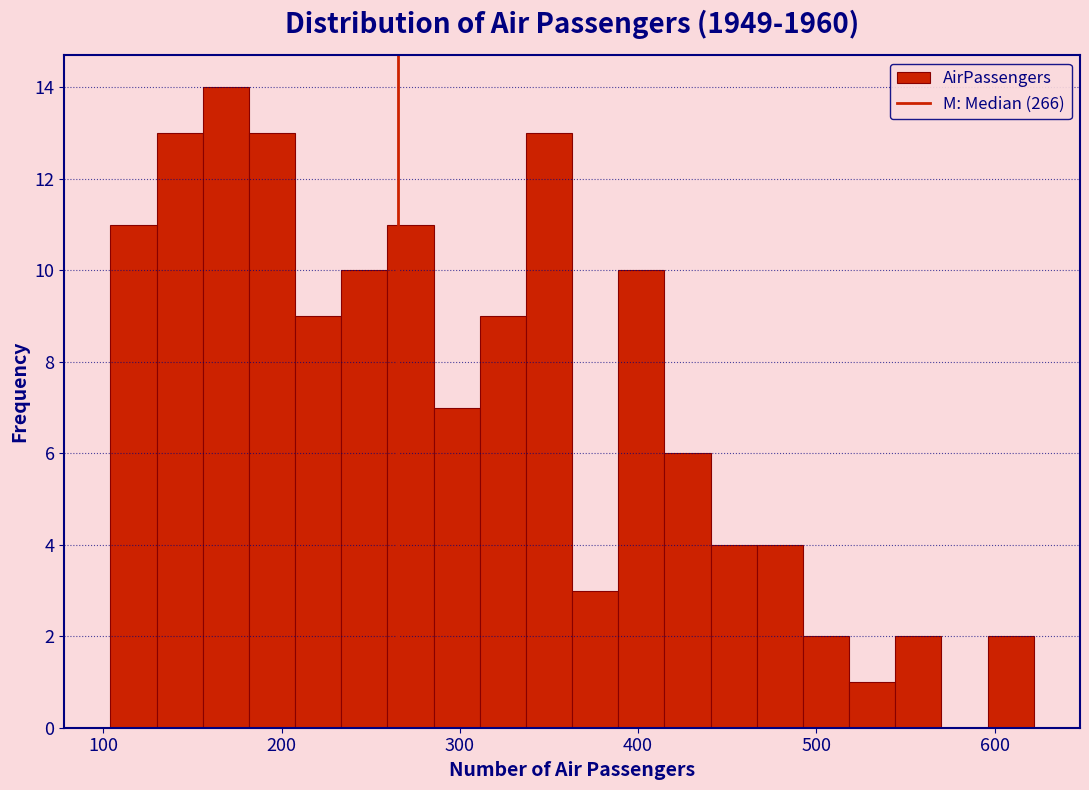

Read against the x-axis, roughly where is the centre of the tallest bar?

170